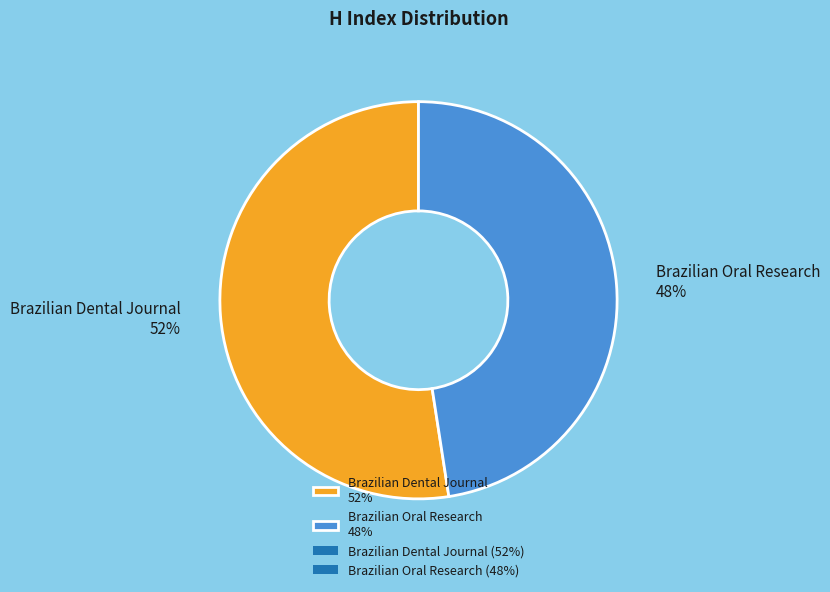

What percentage is the Brazilian Oral Research slice, to the nearest percent?

48%